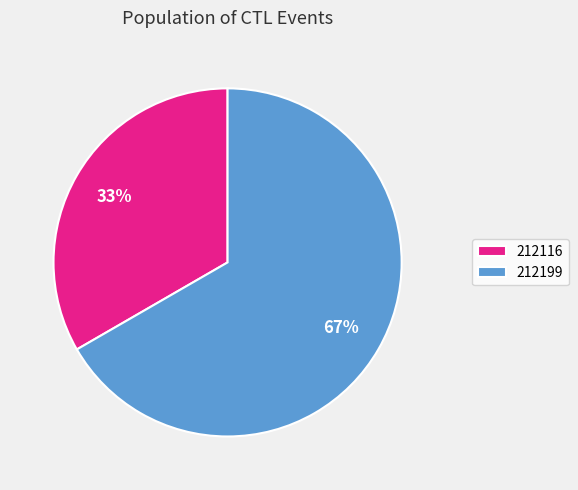

The 212116 slice represents 33% of the pie. True or false?

True